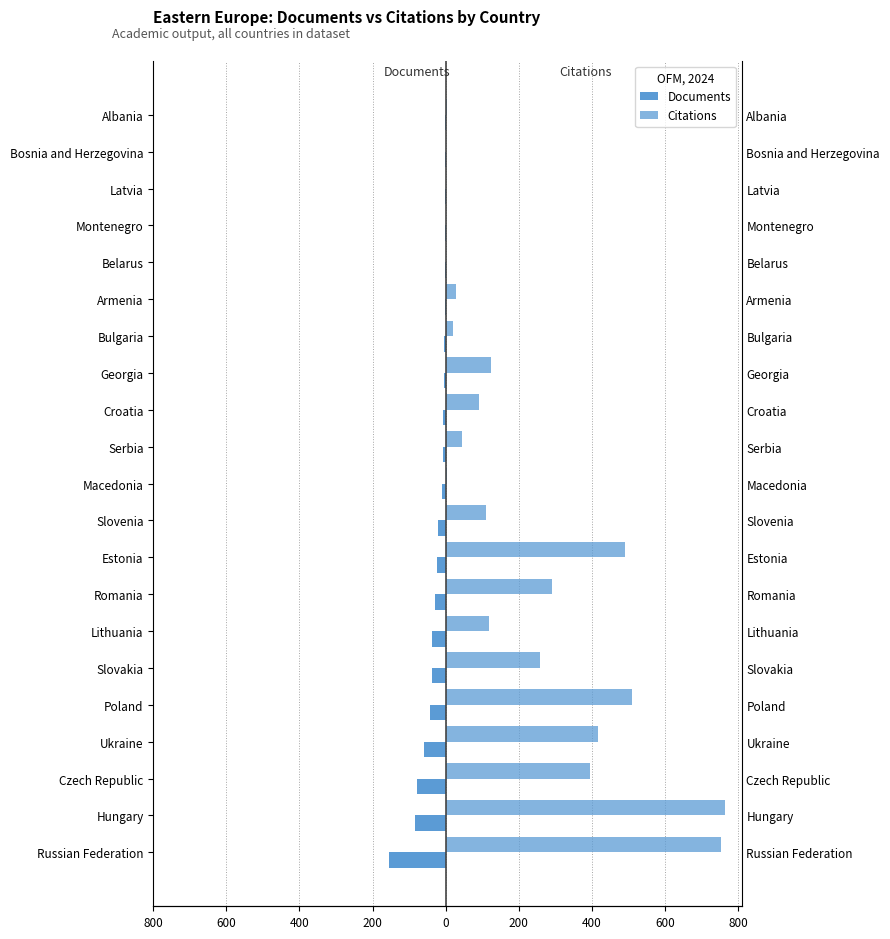

Which series changed the most between Serbia and Bosnia and Herzegovina?

Citations